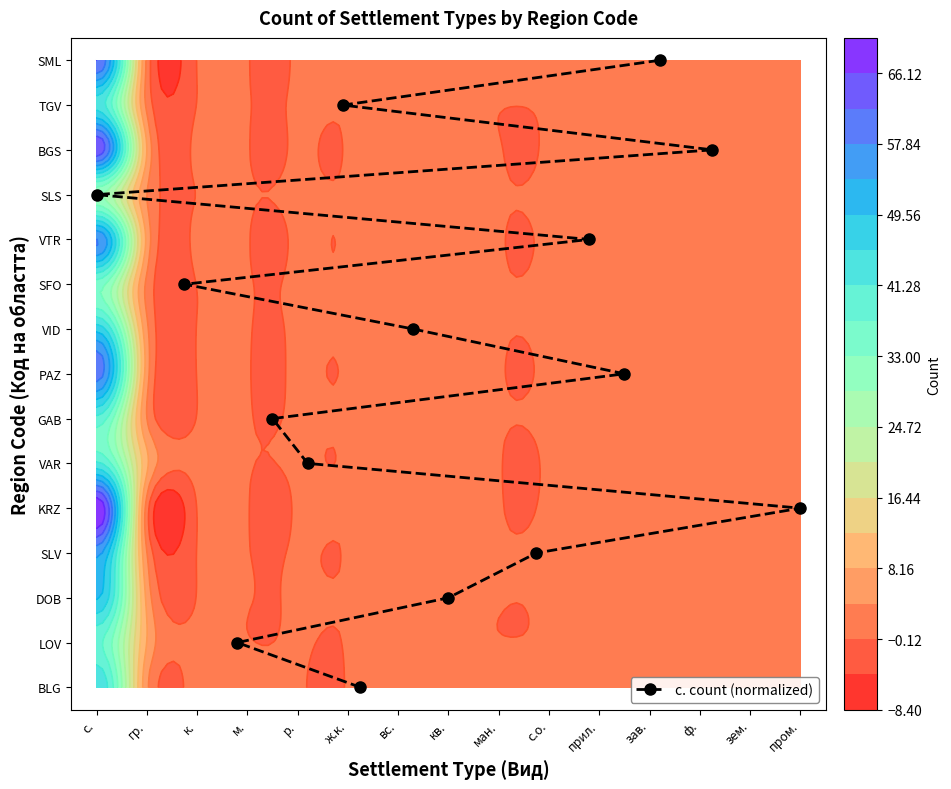

True or false: the data shows 0 at гр..

False